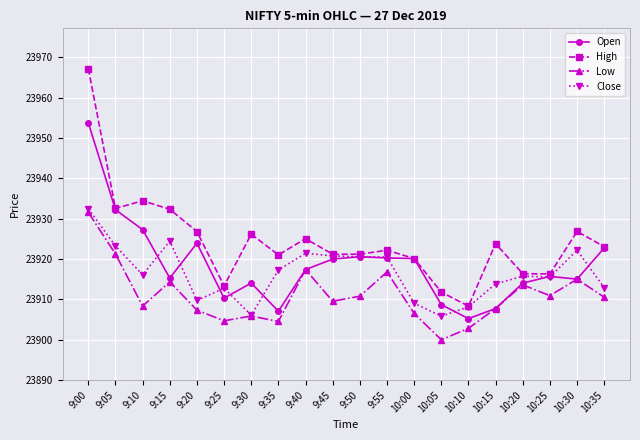

What is the difference between the Low values at 10:05 and 9:40?

17.4